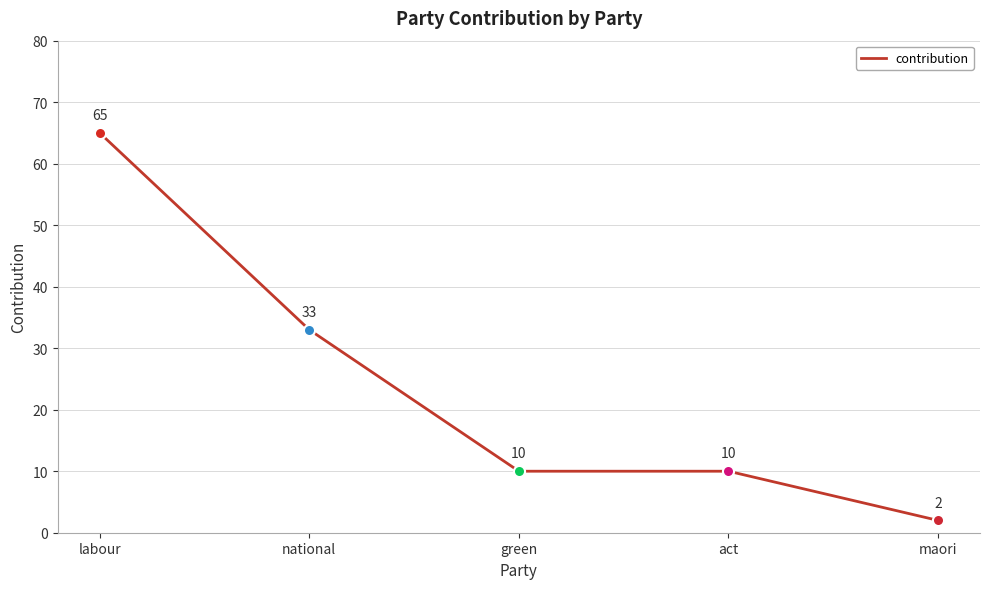

What is the sum of the values at national and labour?

98